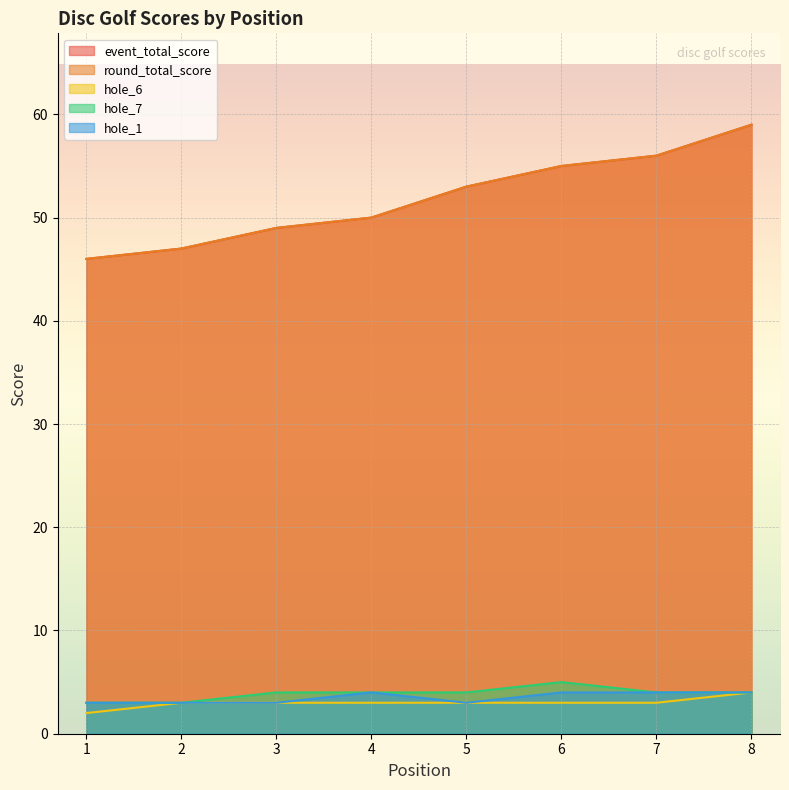

At 3, list the series in order from largest to smallest.

event_total_score, round_total_score, hole_7, hole_6, hole_1